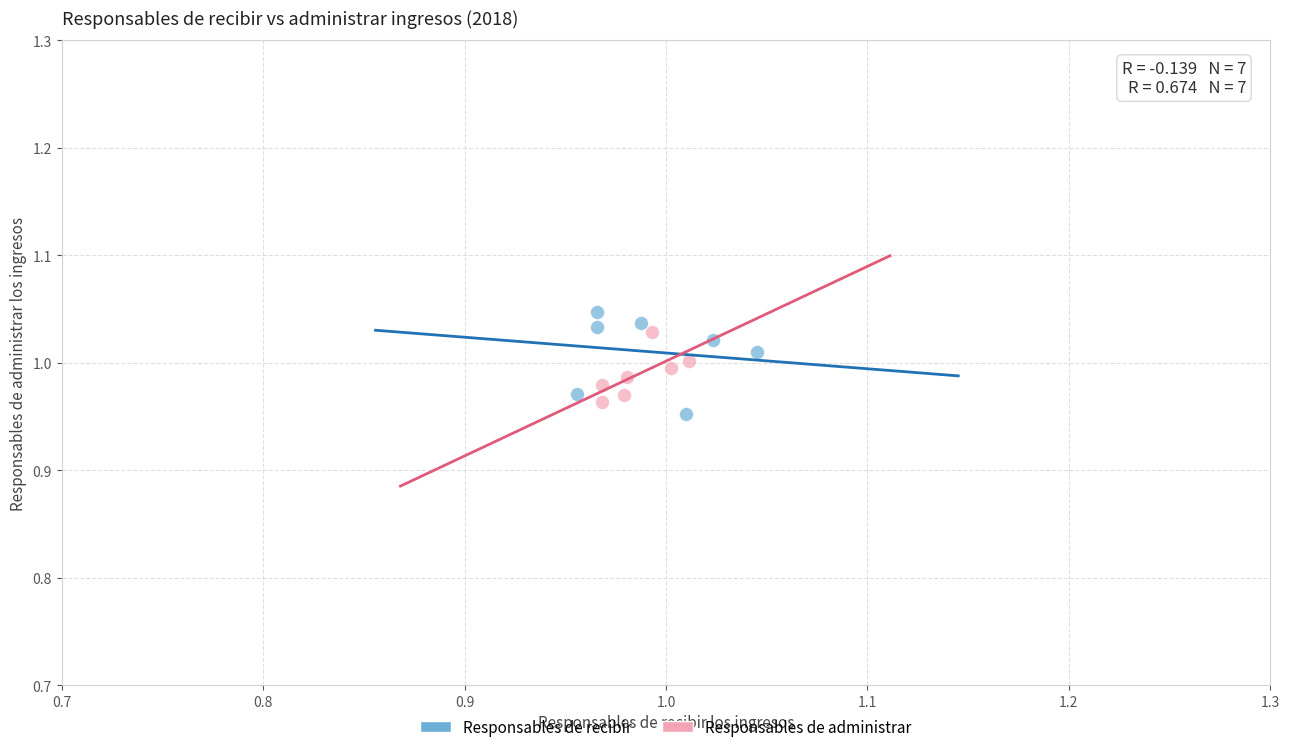

Which series reaches the minimum Y coordinate?

Responsables de recibir